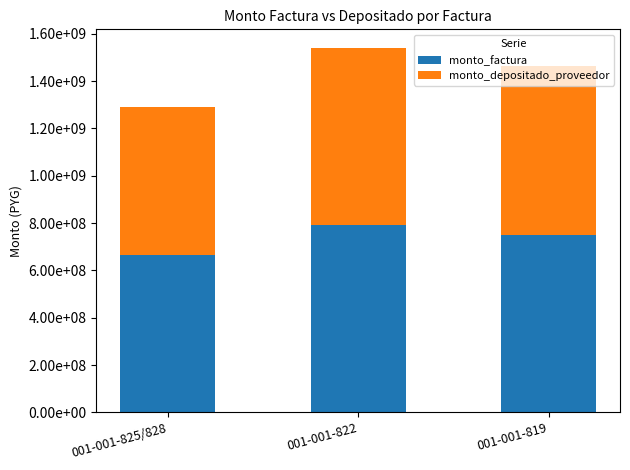

What are all the series names shown in the legend?

monto_factura, monto_depositado_proveedor